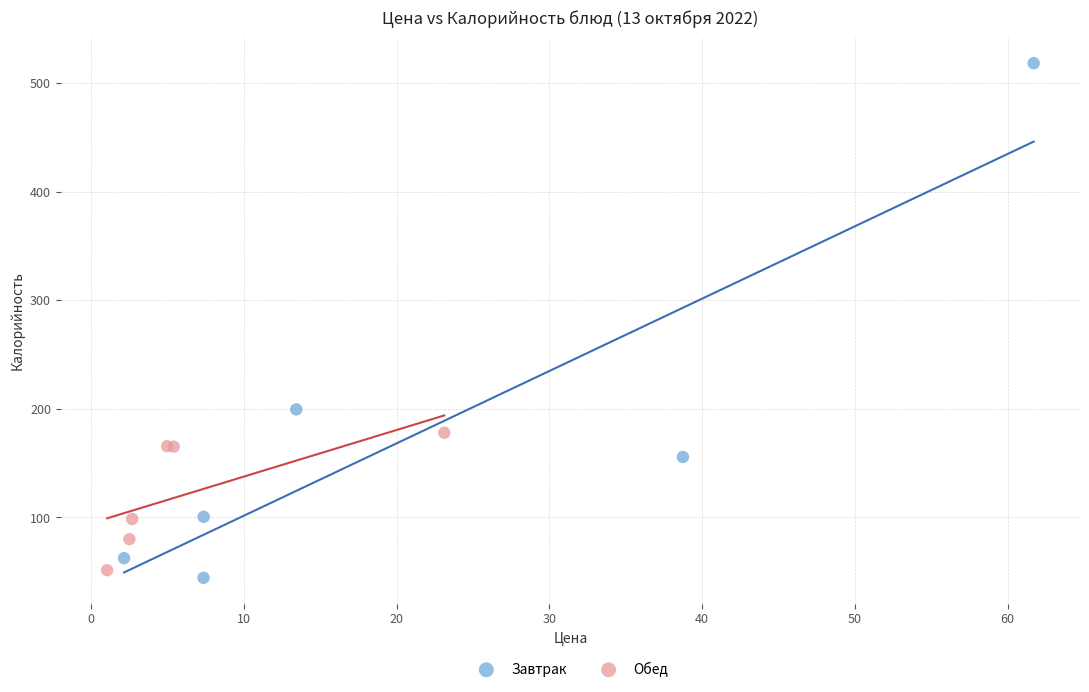

What are all the series names shown in the legend?

Завтрак, Обед